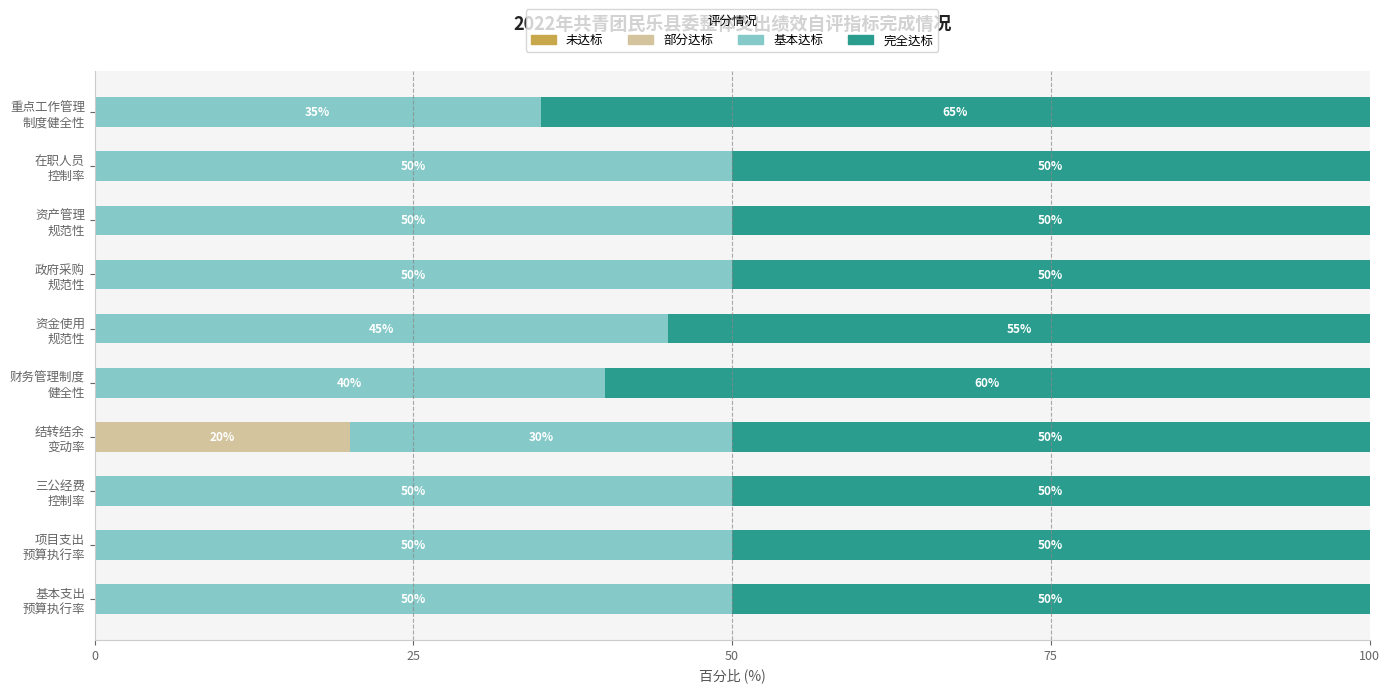

What is the sum of all 部分达标 values?

20